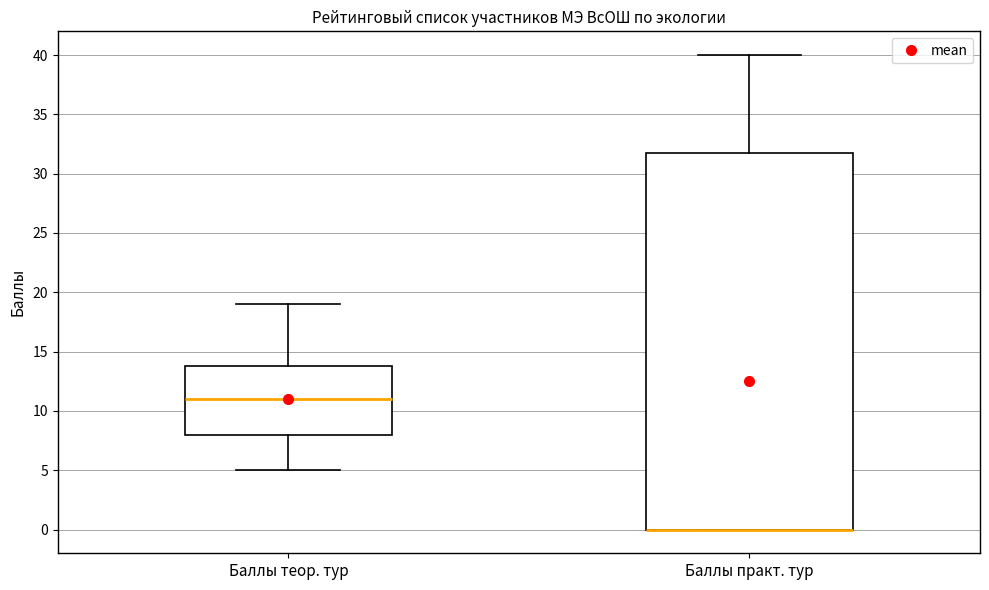

Where does the lower whisker of the box for Баллы теор. тур end on the y-axis? The values are not printed on the chart, so give them approximately, as read against the axis.

5